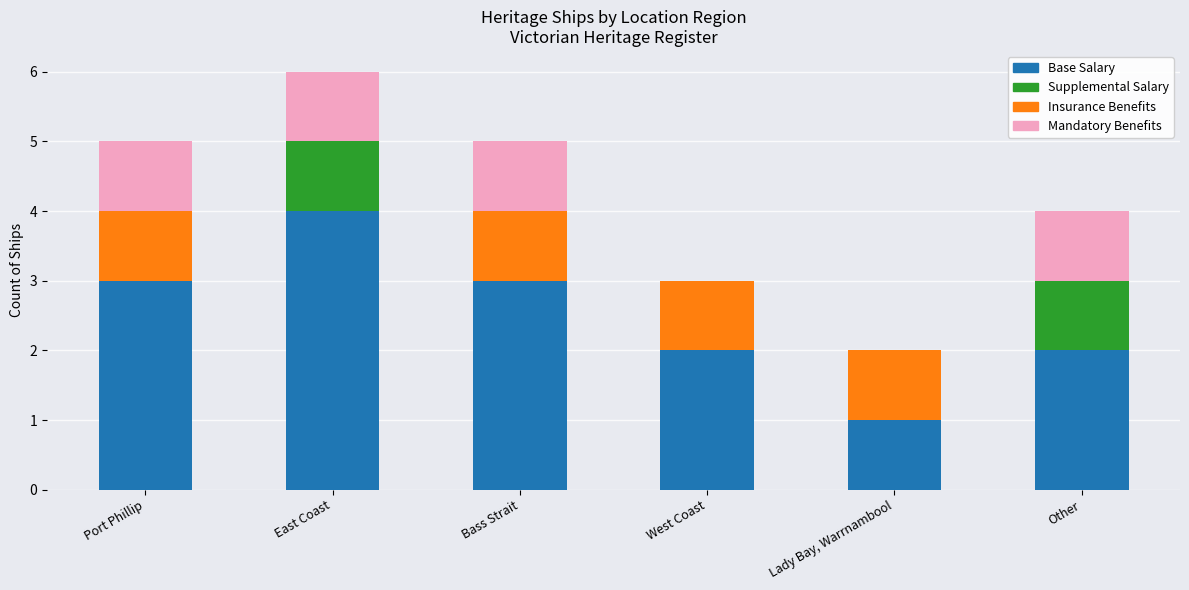

What is the total value across all series at Other?

4